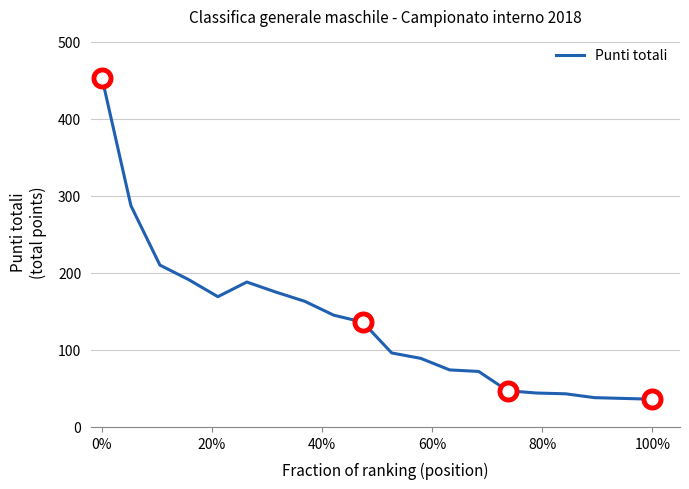

What is the difference between the maximum and minimum values?

417